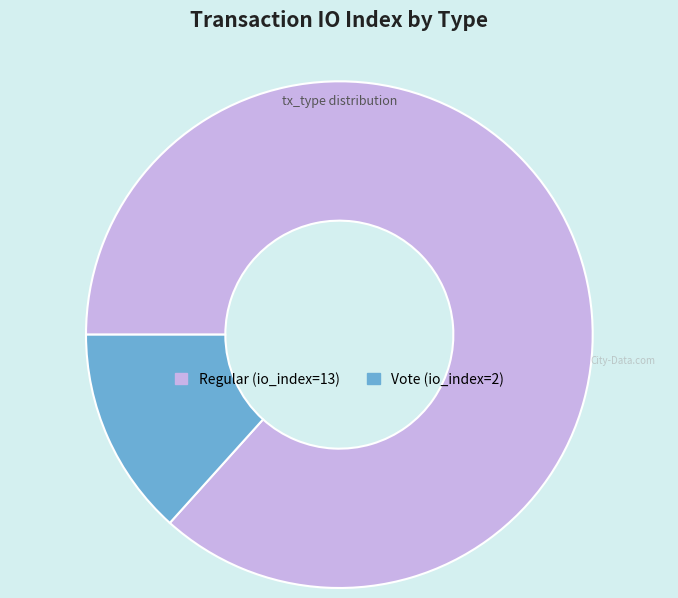

Rank the categories by value from highest to lowest.

Regular (io_index=13), Vote (io_index=2)